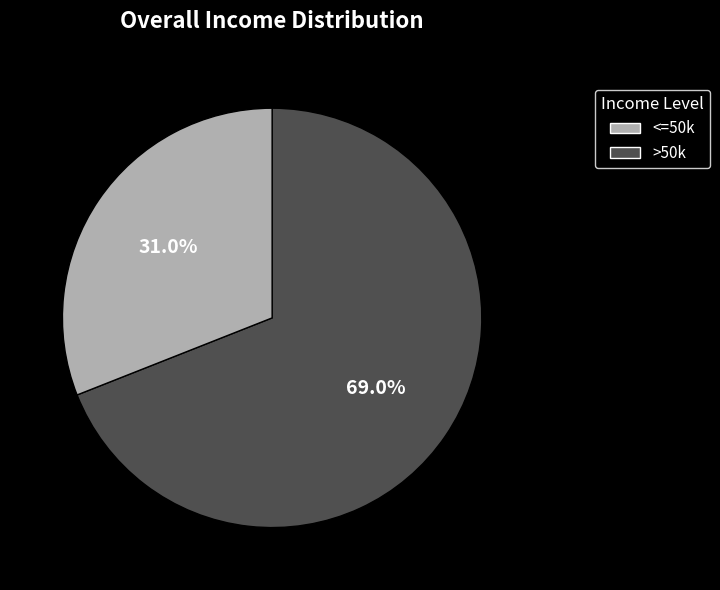

To the nearest percent, what is the difference between the largest and smallest slice percentages?

38%